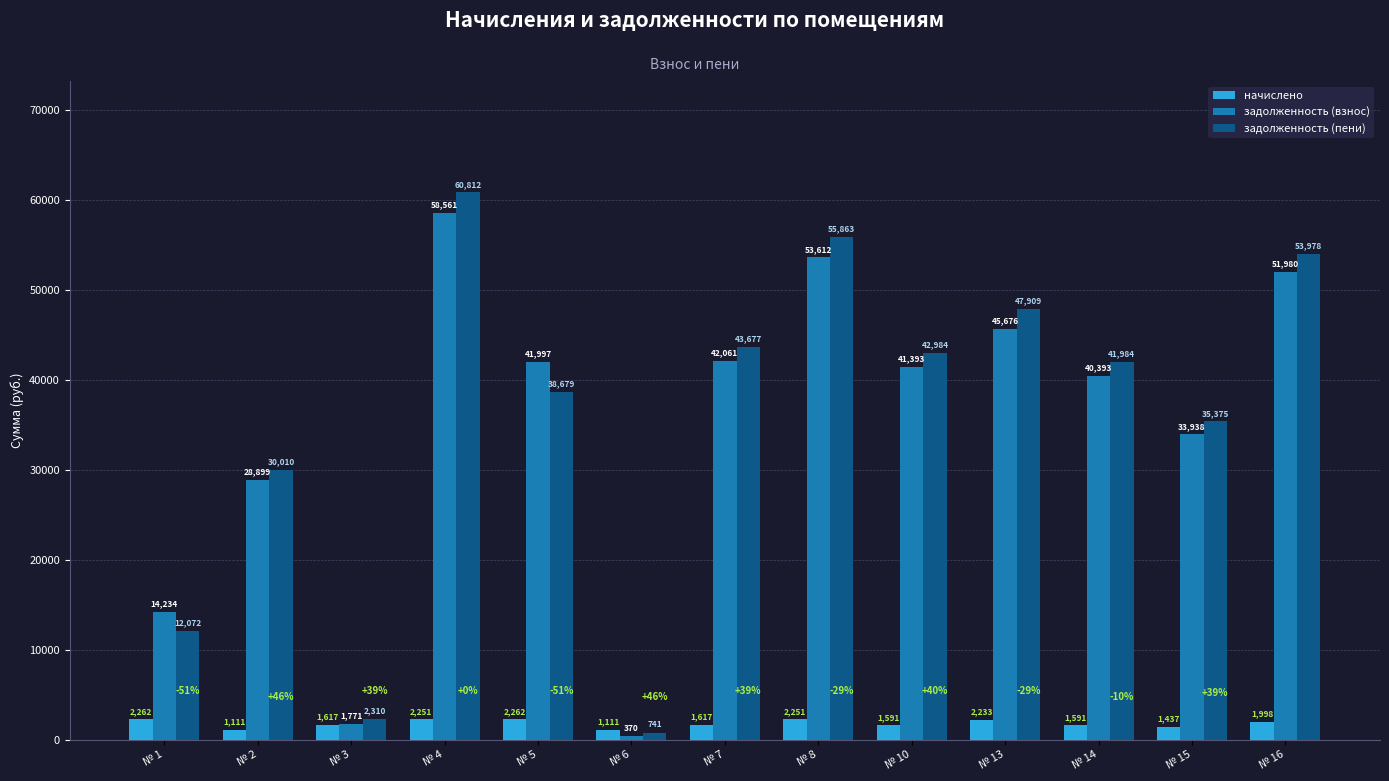

What is the difference between the maximum and minimum values in the задолженность (взнос) series?

58190.6